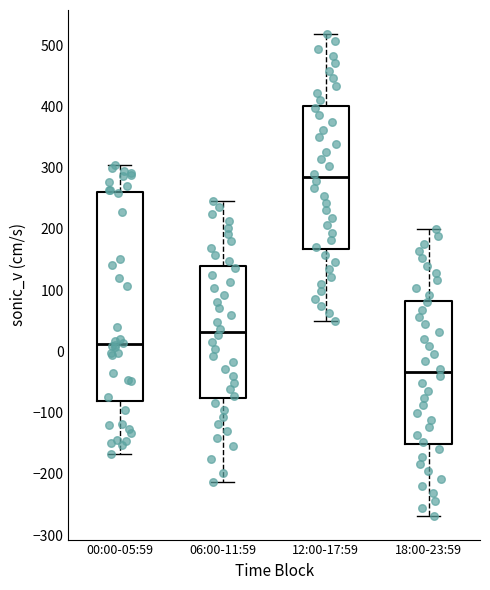

Reading left to right, transcribe this box plot: for each box, give where its median line is, the range the box spans, and where its two whiskers end, as read against the y-axis. The values are not printed on the chart, so give them approximately, as read against the axis.

00:00-05:59: median 10, box -80 to 260, whiskers -170 to 300
06:00-11:59: median 30, box -80 to 140, whiskers -210 to 250
12:00-17:59: median 280, box 170 to 400, whiskers 50 to 520
18:00-23:59: median -30, box -150 to 80, whiskers -270 to 200